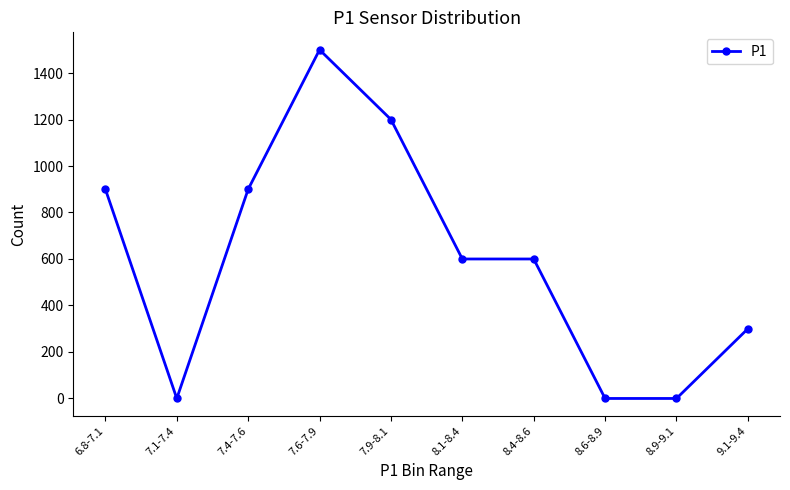

At which category does the data reach its first local peak?

7.6-7.9